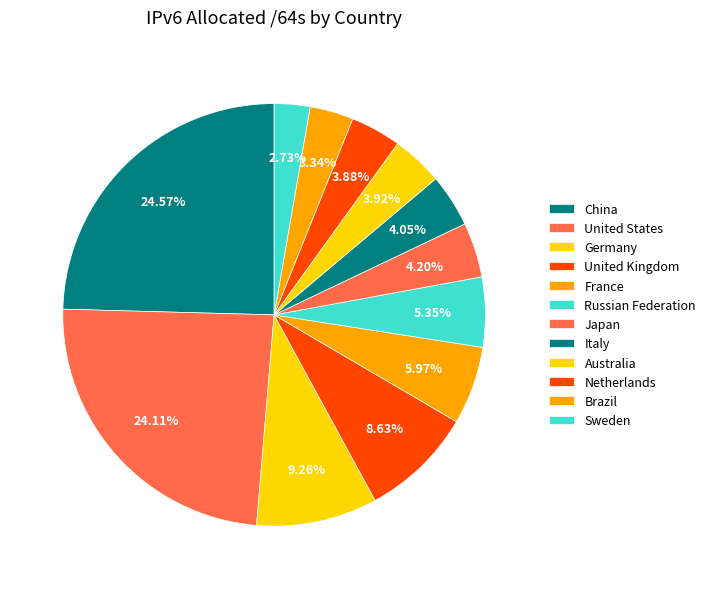

Count the number of slices in the pie.

12